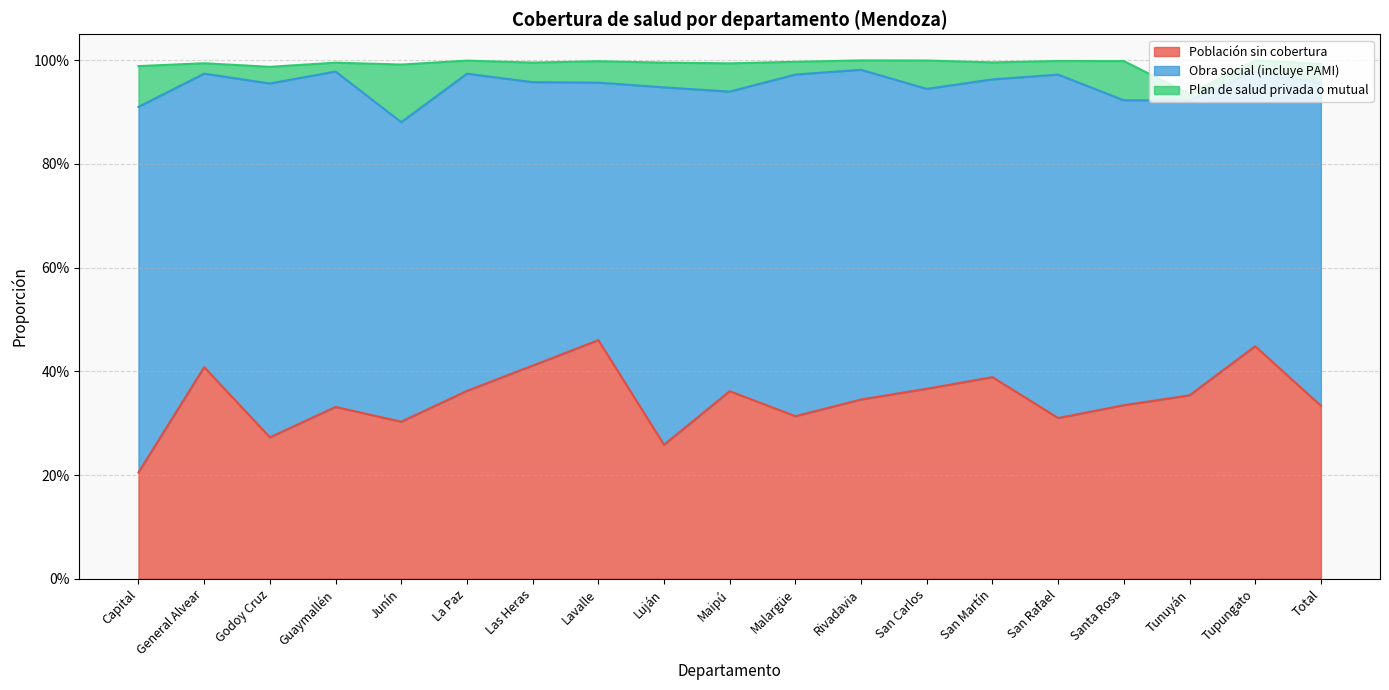

What is the spread (max minus min) of values at Lavalle?

0.5